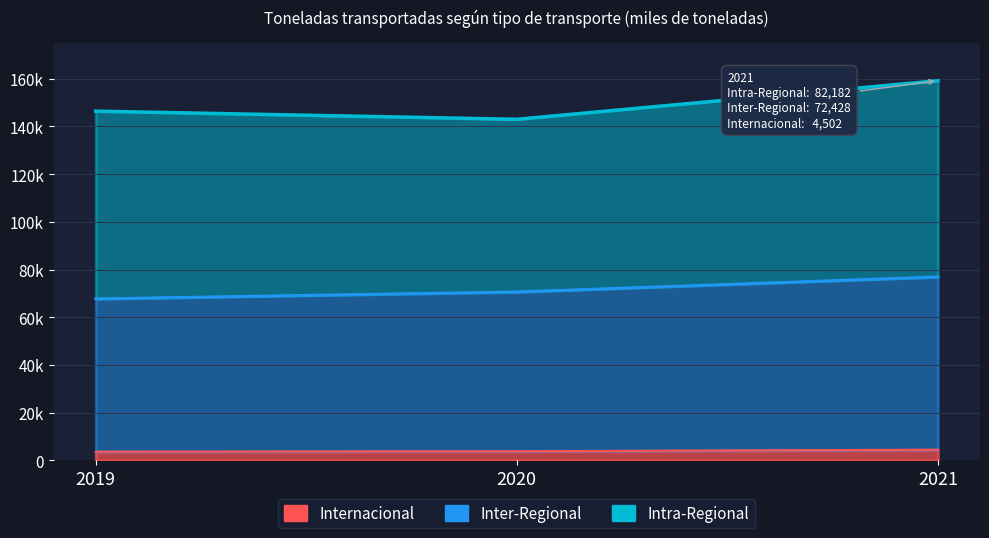

The Internacional series shows 3686 at 2019. True or false?

True